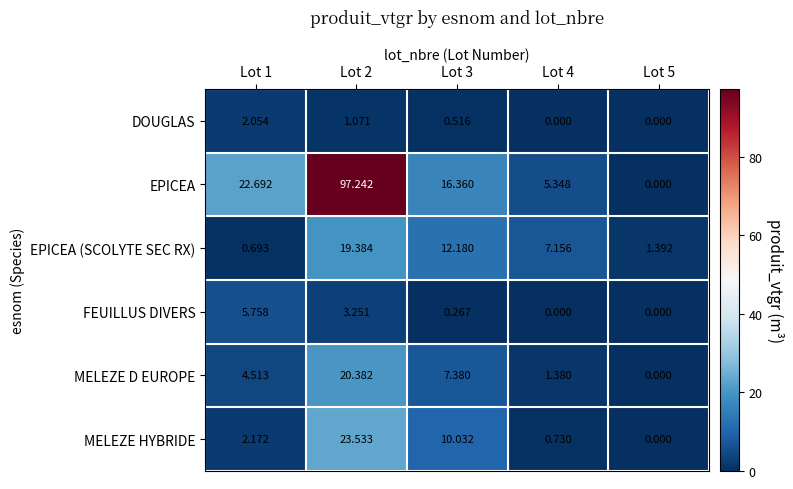

What is the difference between the maximum and minimum values in the DOUGLAS series?

2.1